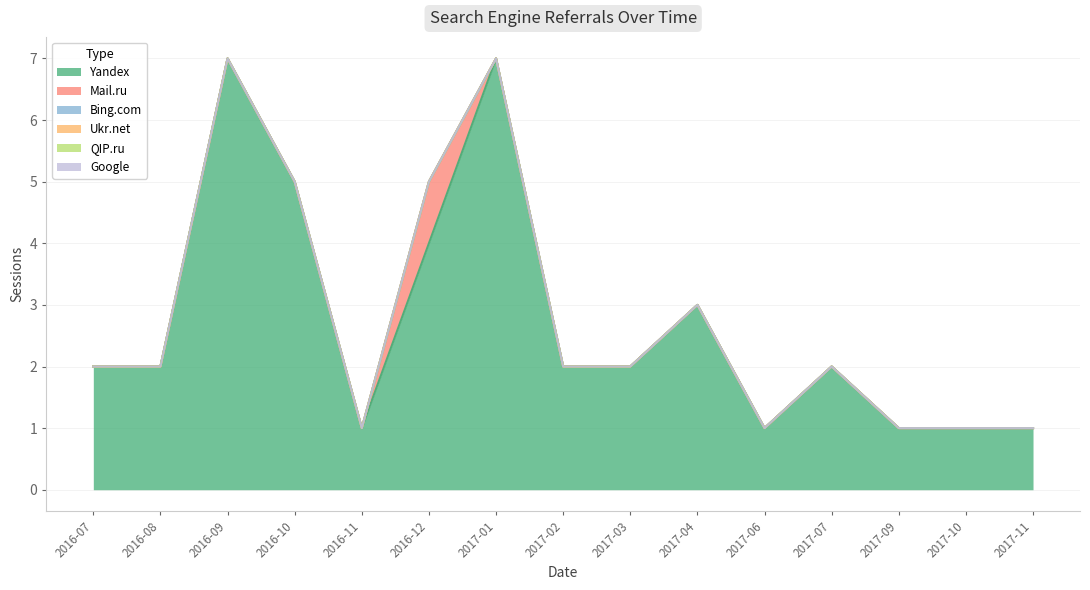

Which has a higher value, 2016-09 or 2017-11?

2016-09